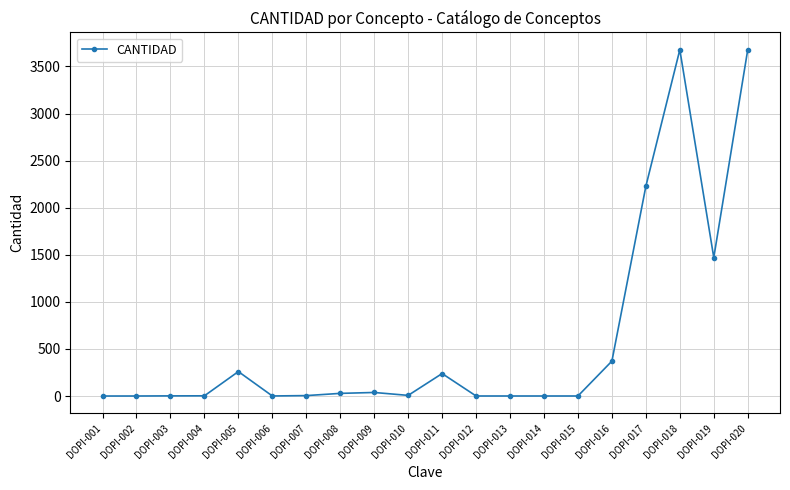

The chart shows a value of 371.4 at DOPI-016. True or false?

True